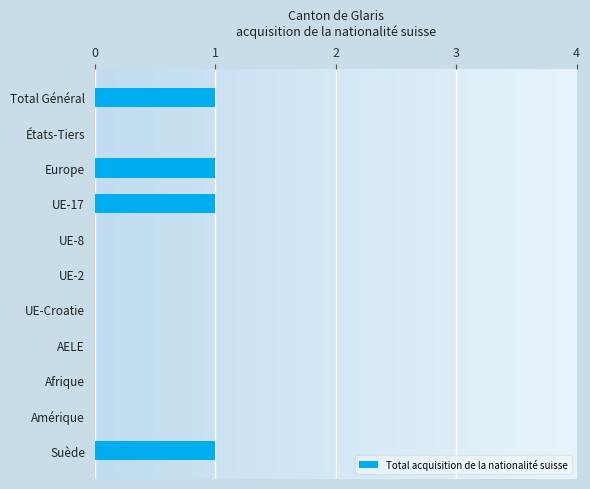

Is it true that the value at Total Général is 1?

True